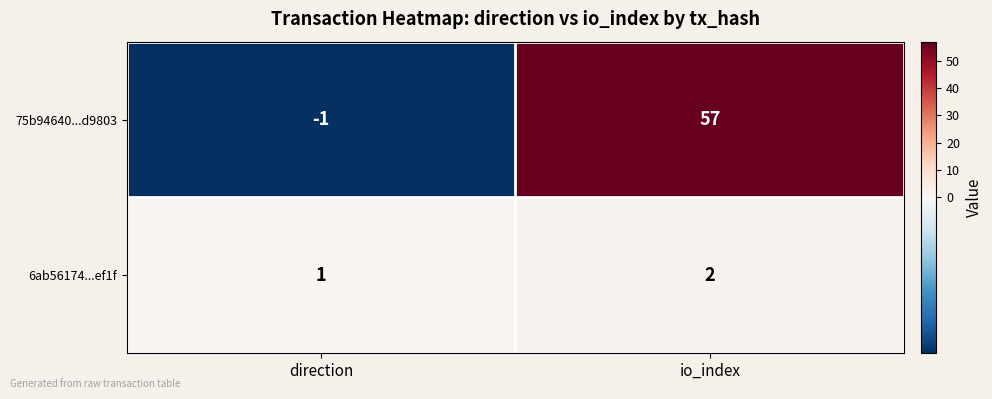

How many data points does each series have?

2